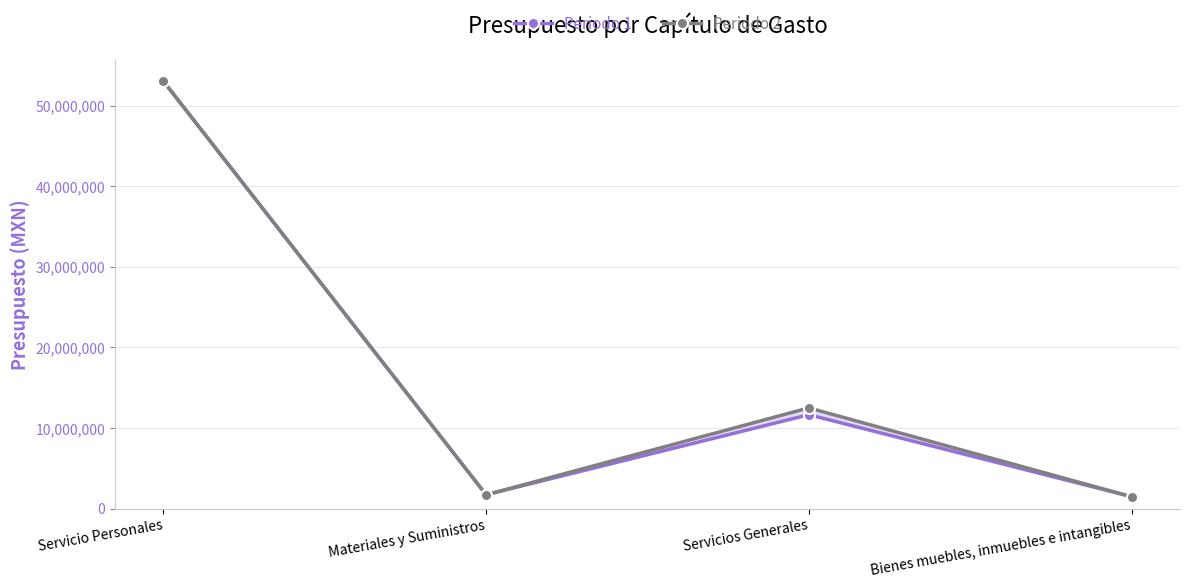

At how many categories does at least one series exceed 29815640?

1